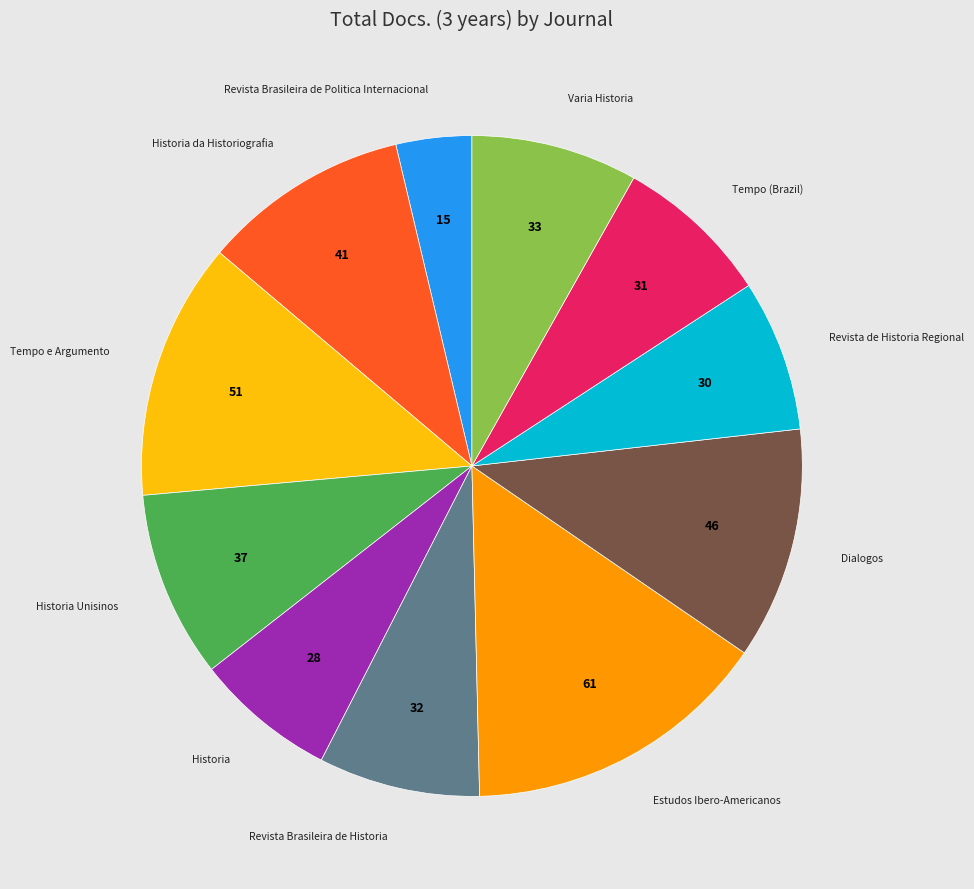

How many segments does this pie chart have?

11